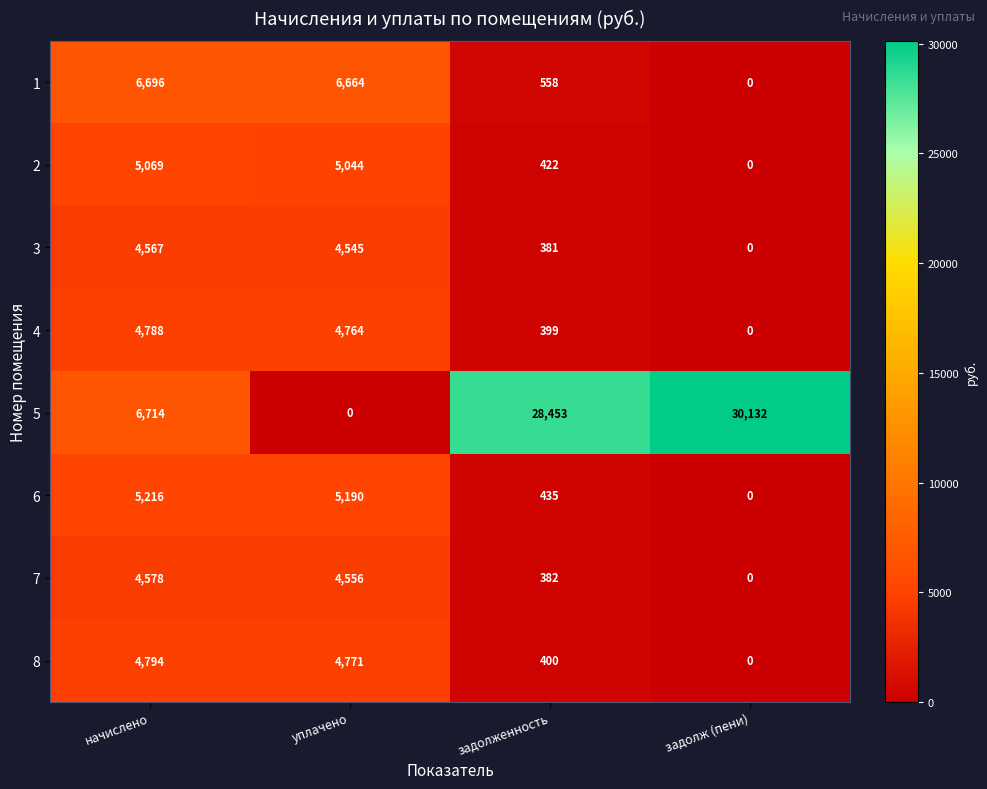

Read the 4 value at уплачено, to the nearest 10.

4760